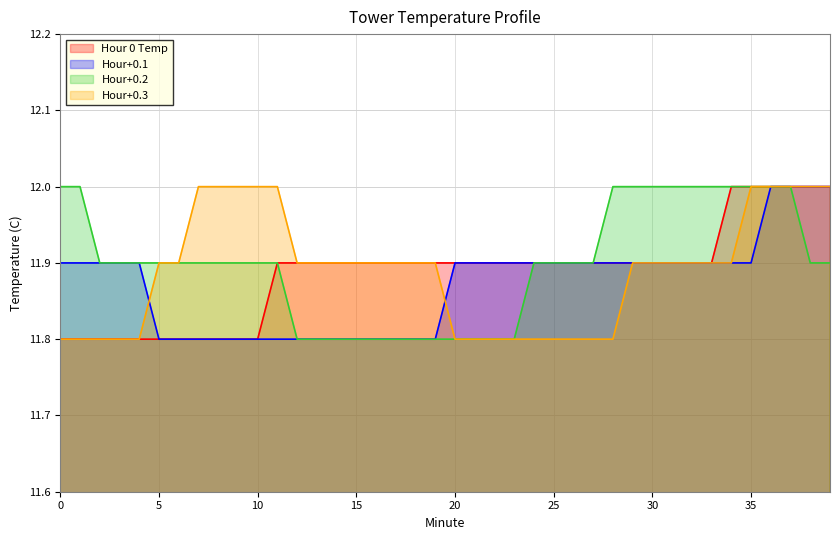

List the series in order of their peak value, lowest first.

Hour 0 Temp, Hour+0.1, Hour+0.2, Hour+0.3